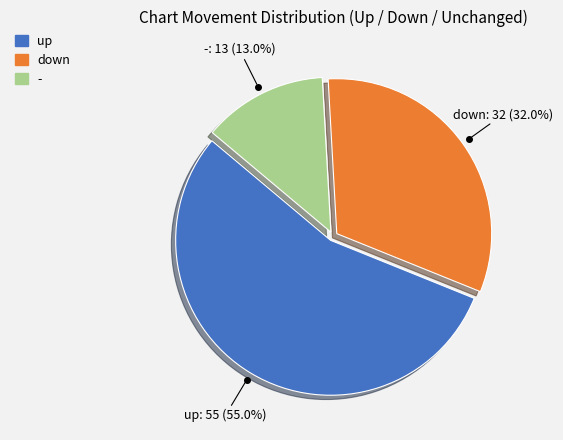

Is there any slice that represents more than half of the pie?

Yes